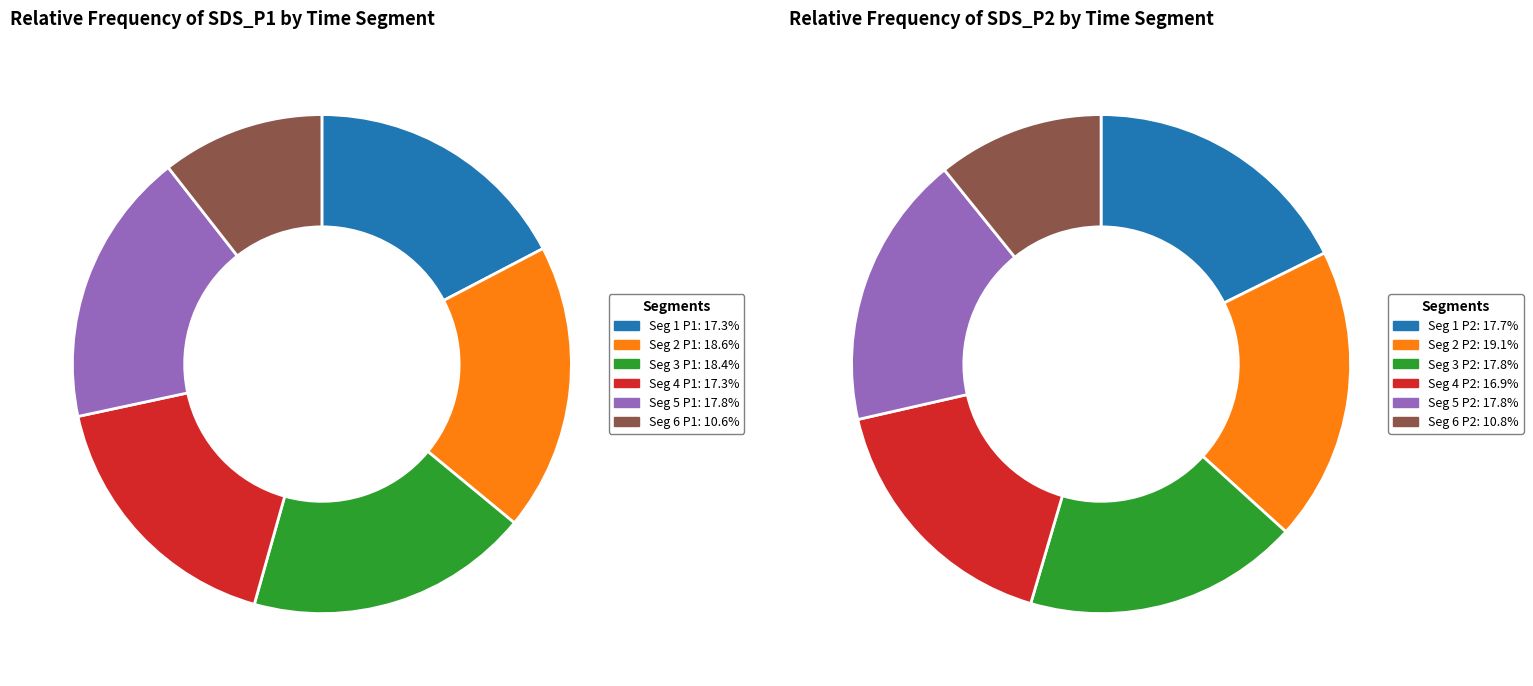

Is 32 the majority of the pie?

No